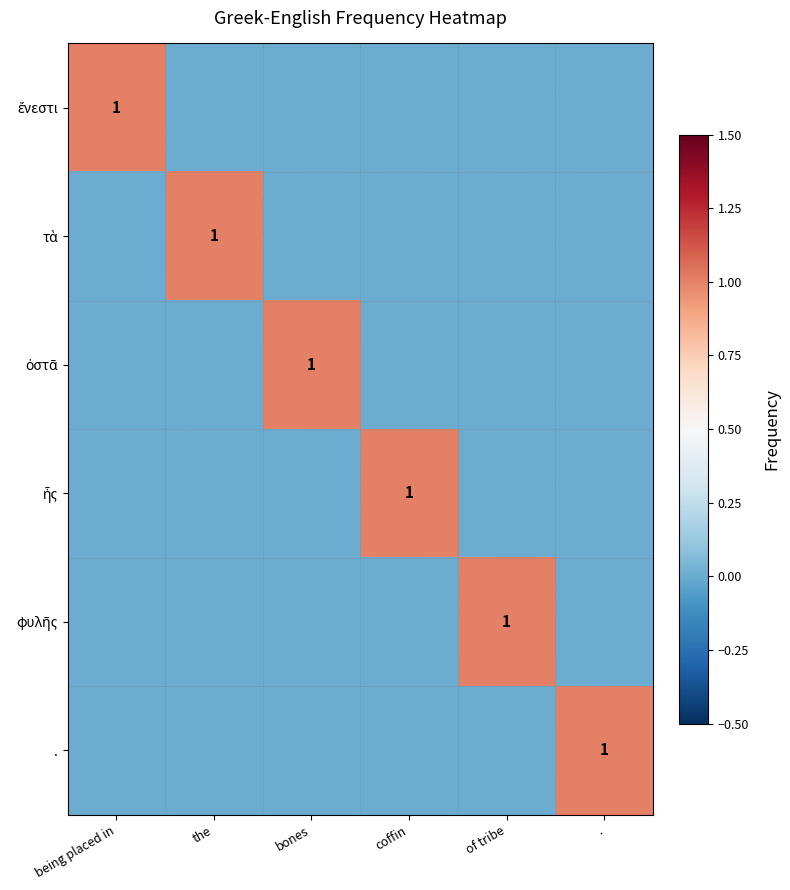

Which series has the widest spread of values?

ἔνεστι